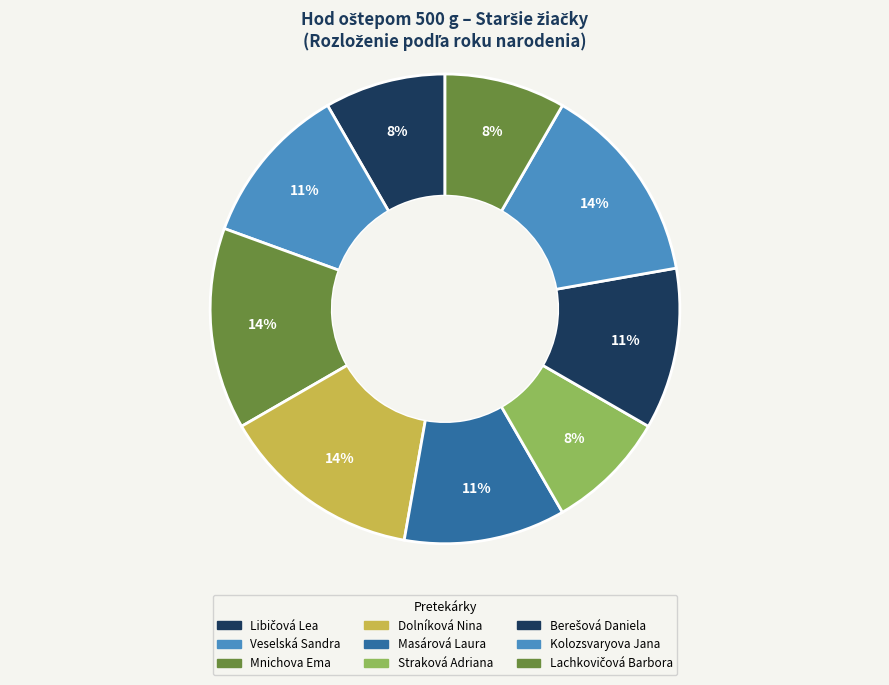

How many segments does this pie chart have?

9